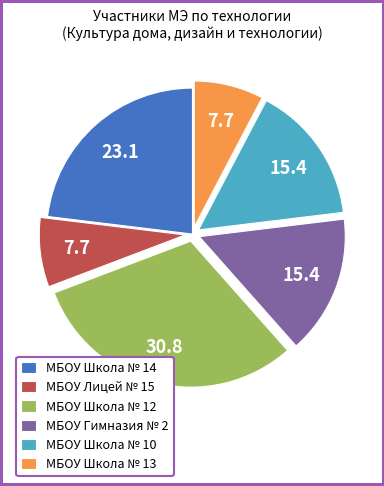

Do МБОУ Школа № 10 and МБОУ Школа № 12 together represent more than half of the pie?

No